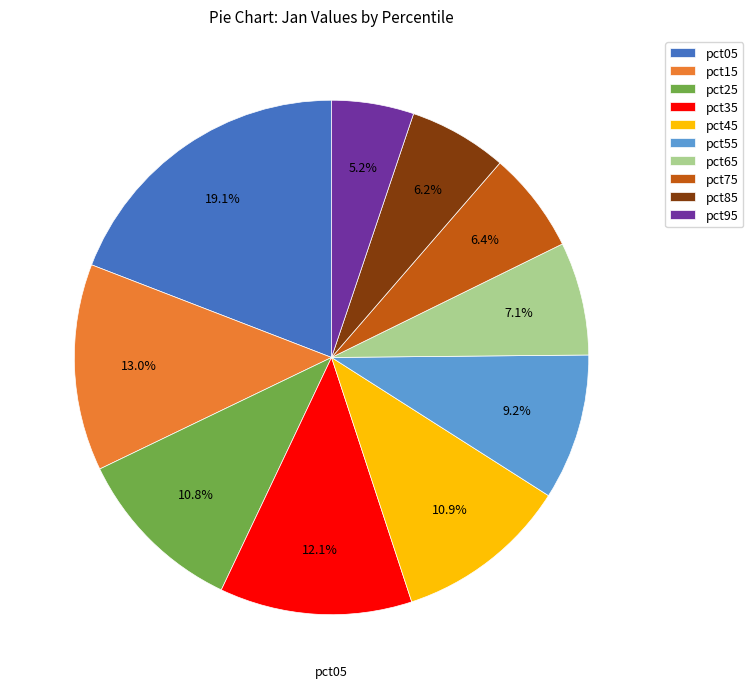

Between pct15 and pct35, which is larger?

pct15